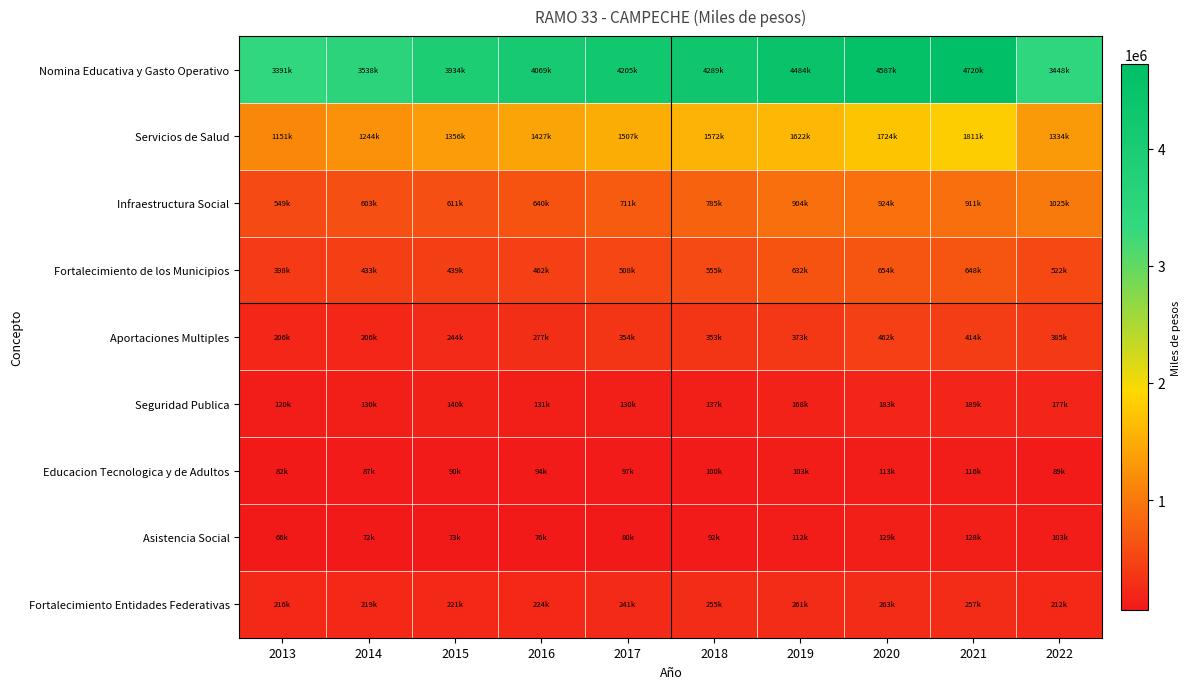

What is the spread (max minus min) of values at 2016?

3992859.0